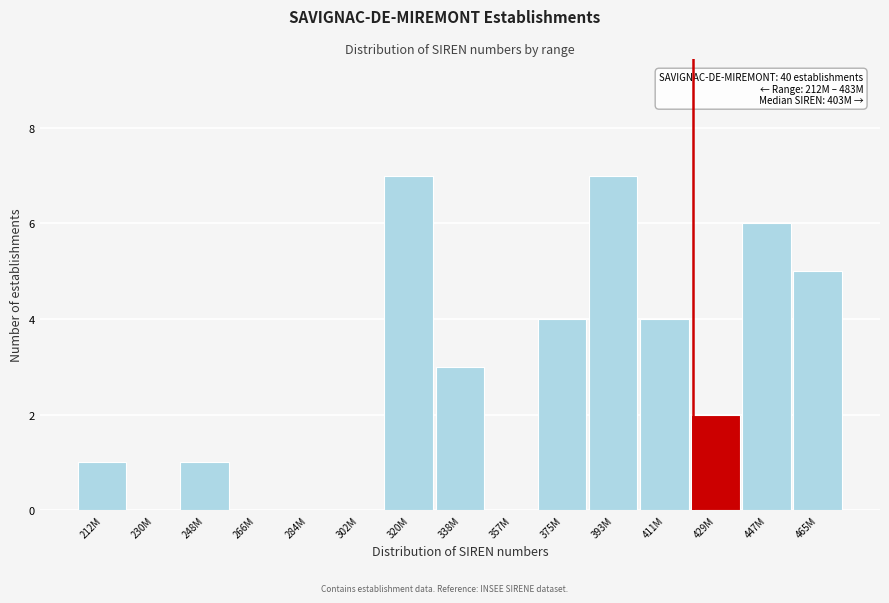

Reading left to right, extract all data points from this chart.

212M=1	230M=0	248M=1	266M=0	284M=0	302M=0	320M=7	338M=3	357M=0	375M=4	393M=7	411M=4	429M=2	447M=6	465M=5